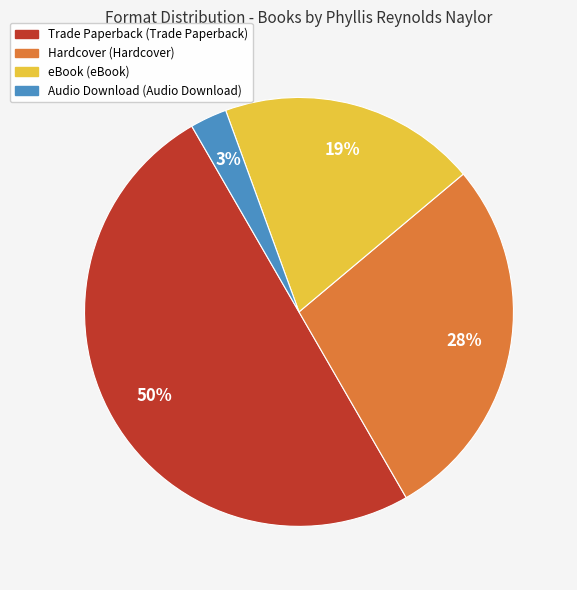

To the nearest percent, what is the average slice percentage?

25%